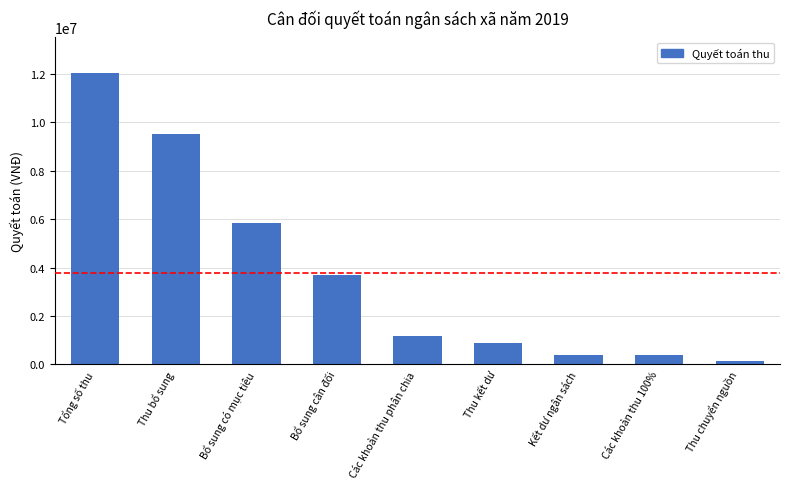

Does the chart contain stacked bars?

No